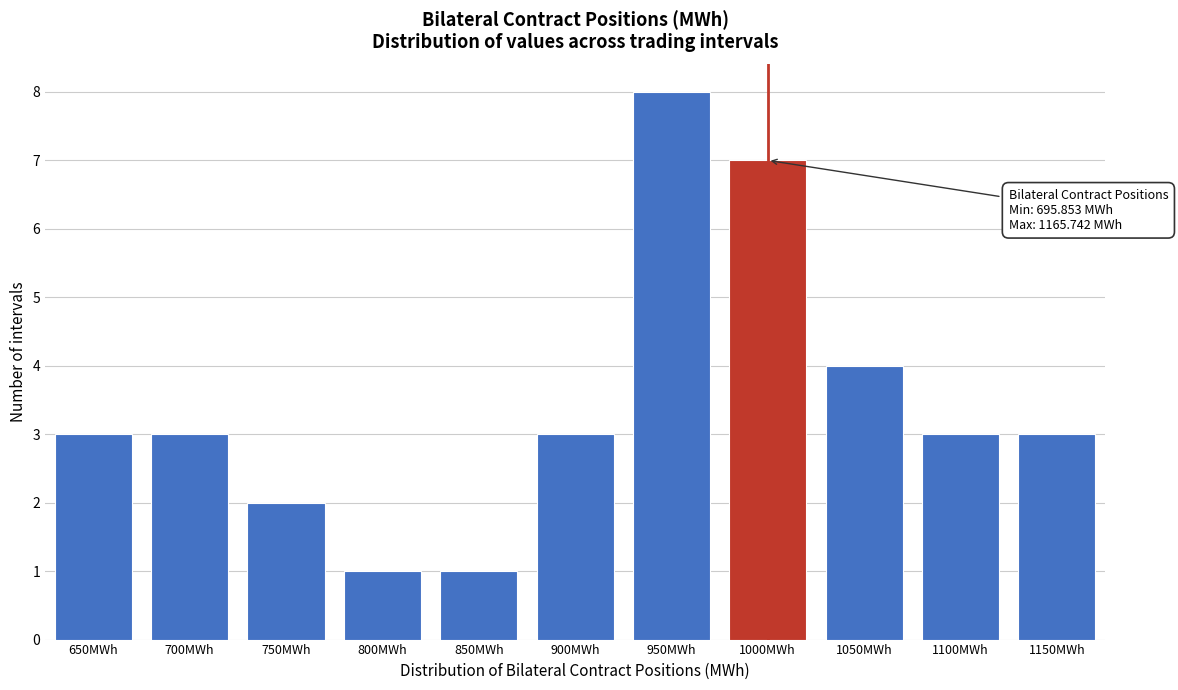

Reading left to right, transcribe all the data shown in this chart.

650MWh=3	700MWh=3	750MWh=2	800MWh=1	850MWh=1	900MWh=3	950MWh=8	1000MWh=7	1050MWh=4	1100MWh=3	1150MWh=3